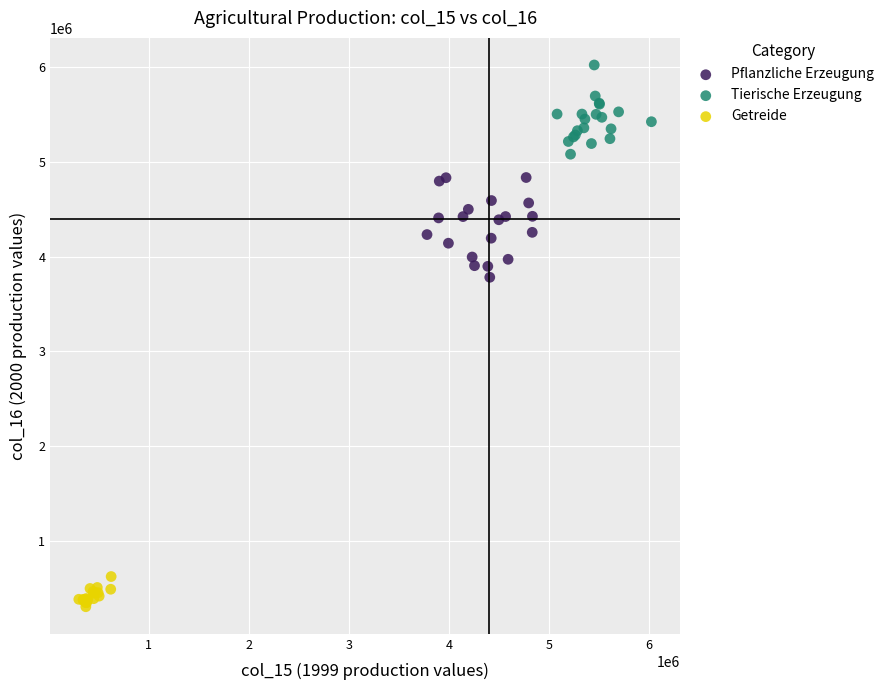

Which series contains the lowest Y value?

Getreide